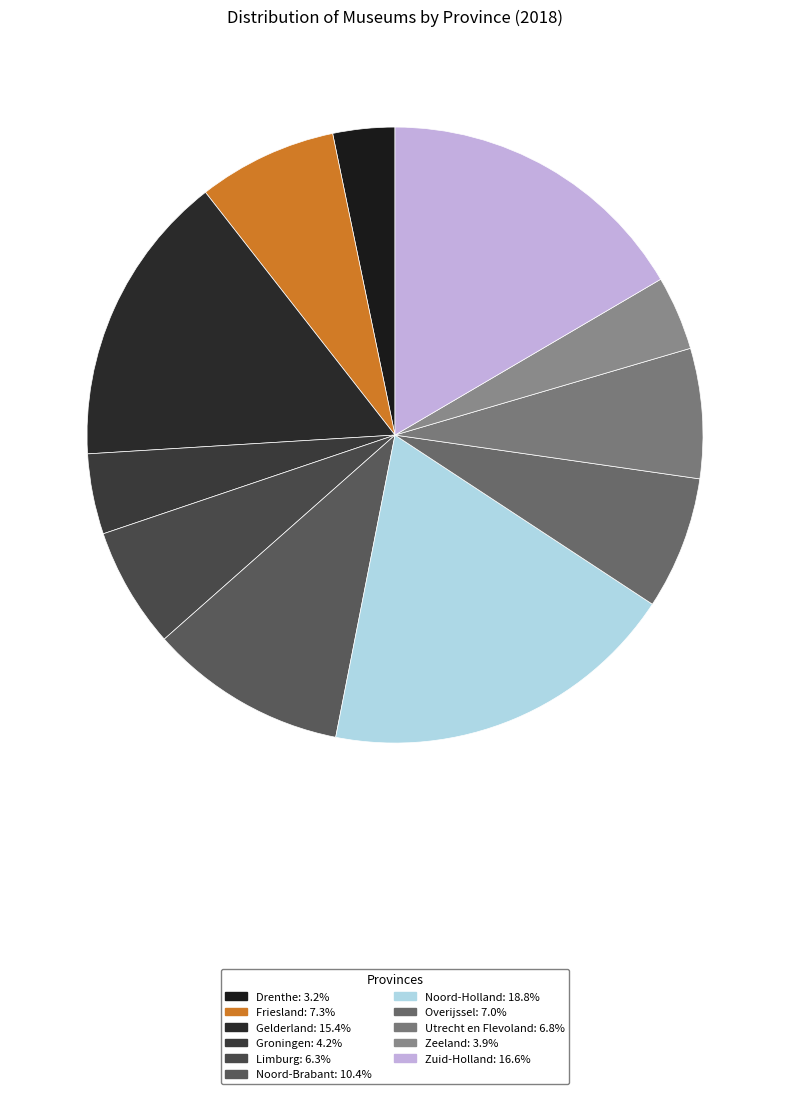

Combined, do Gelderland and Overijssel account for over 50%?

No